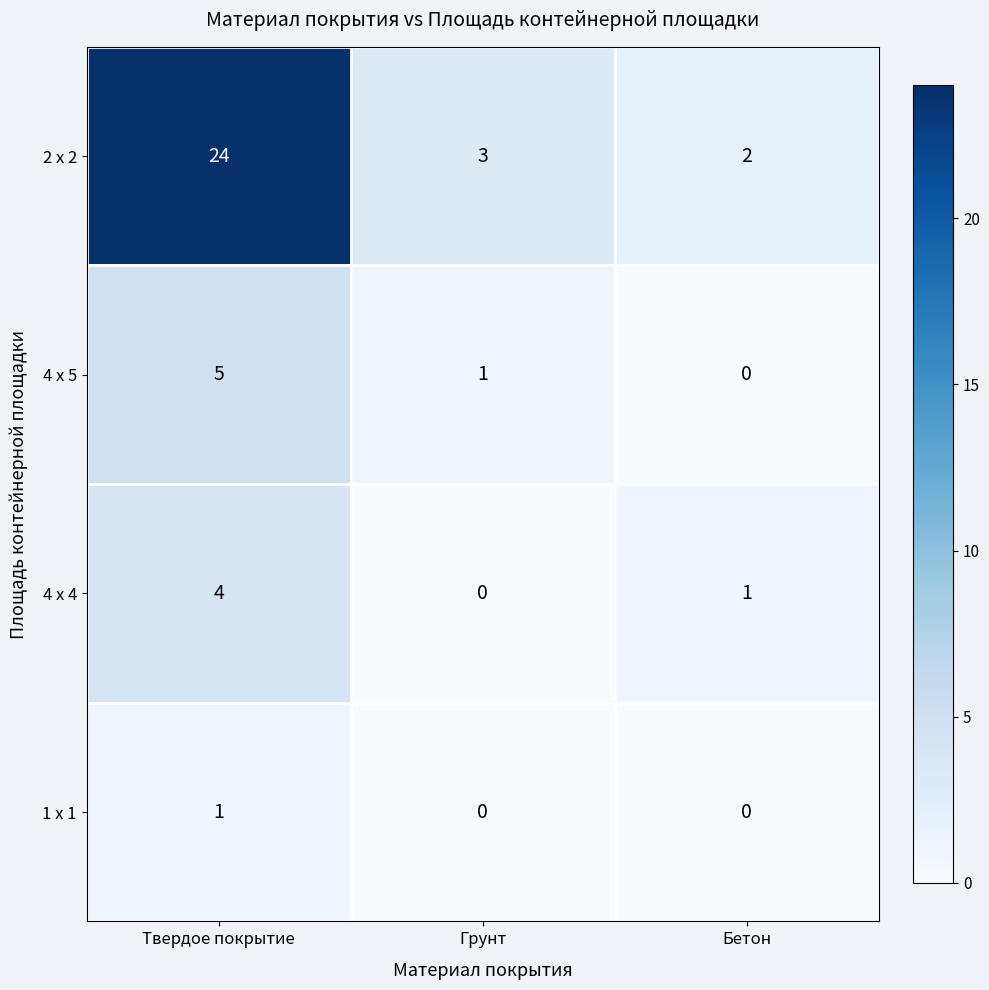

Rank the series at Твердое покрытие from lowest to highest value.

1 х 1, 4 х 4, 4 х 5, 2 х 2